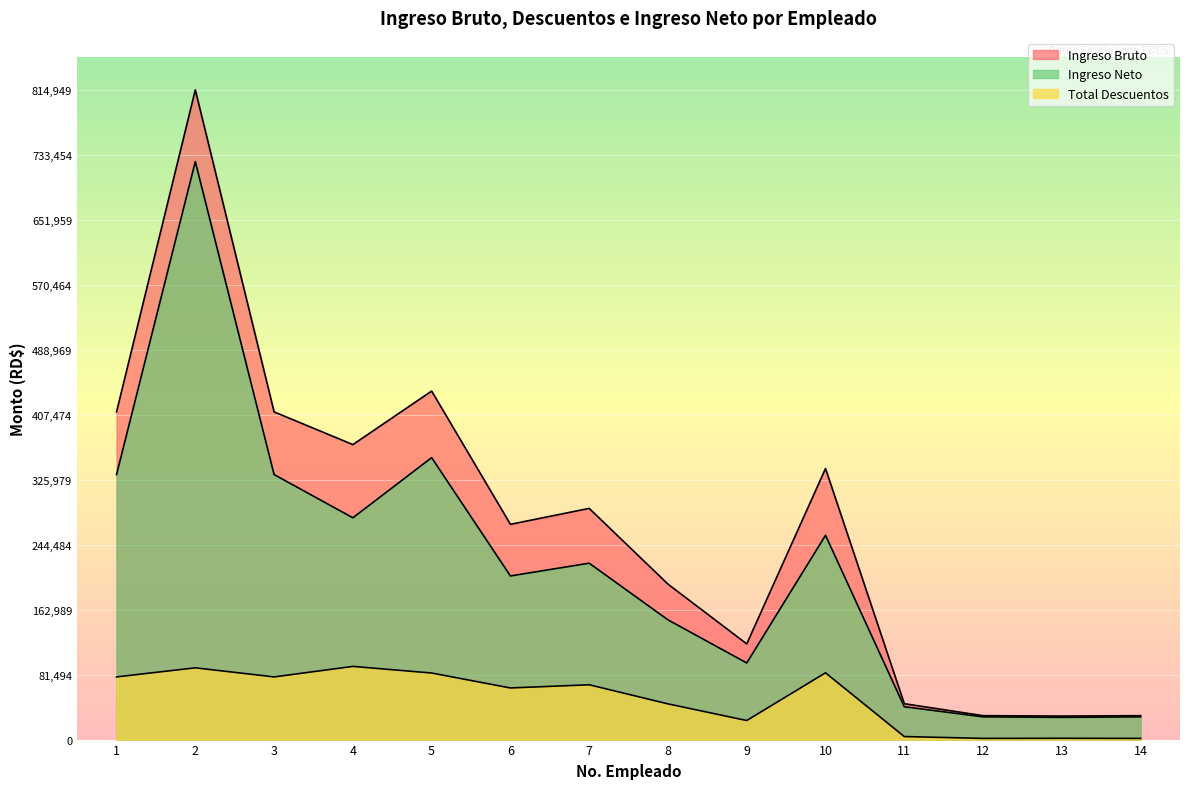

What is the approximate value of Ingreso Neto at 8?

150192.3